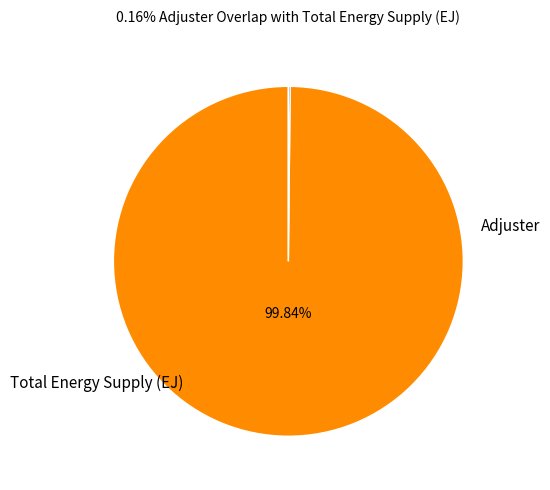

Is it true that Adjuster is 1% of the pie?

False